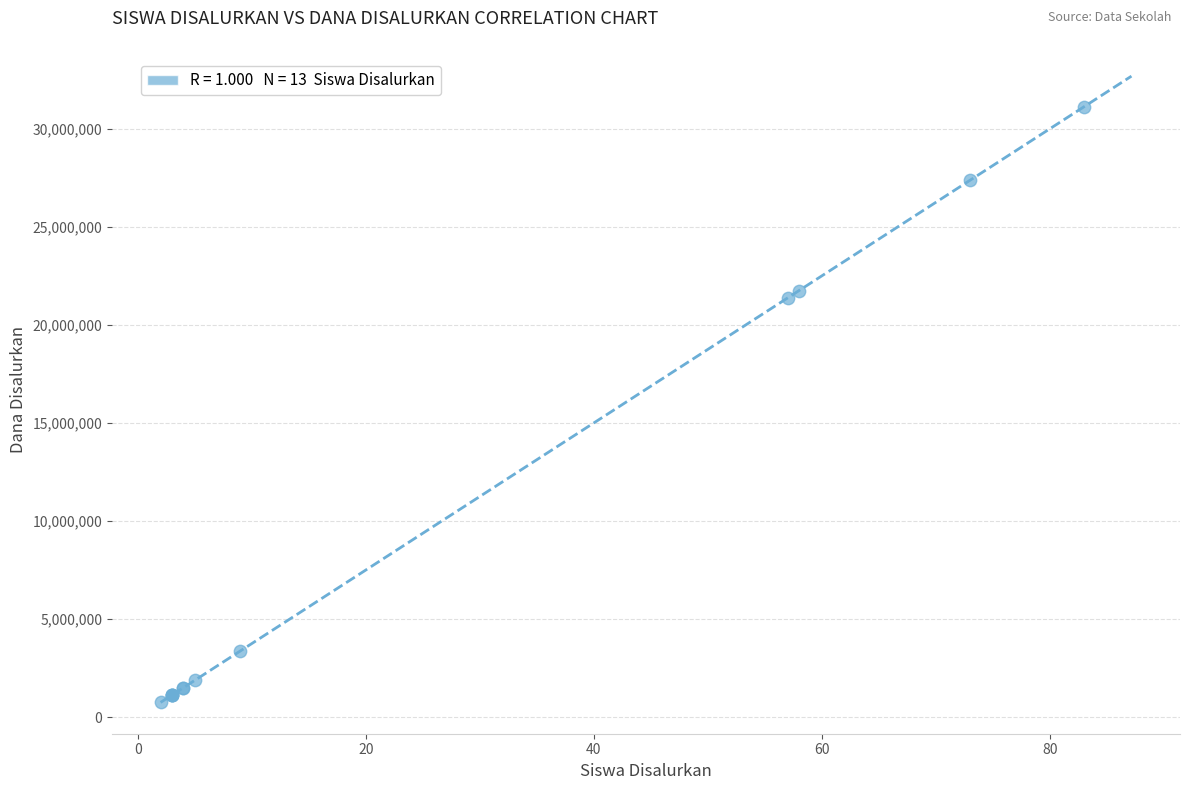

What Y value in the scatter plot is closest to 15937500?

21375000